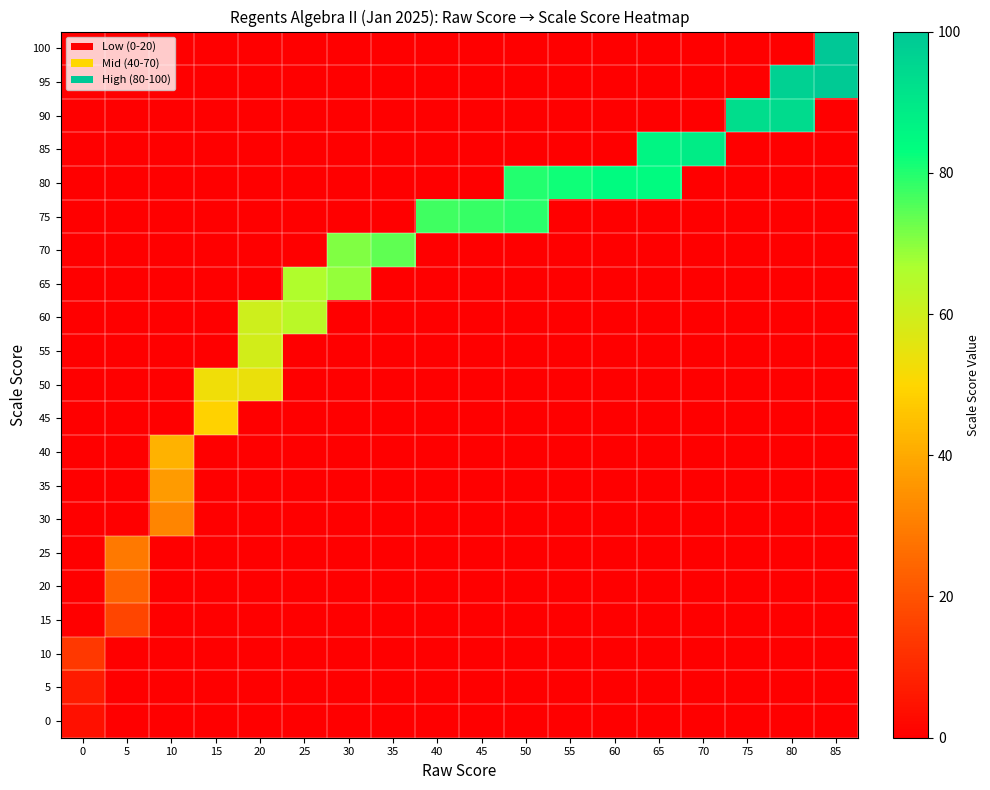

How many data points does each series have?

18